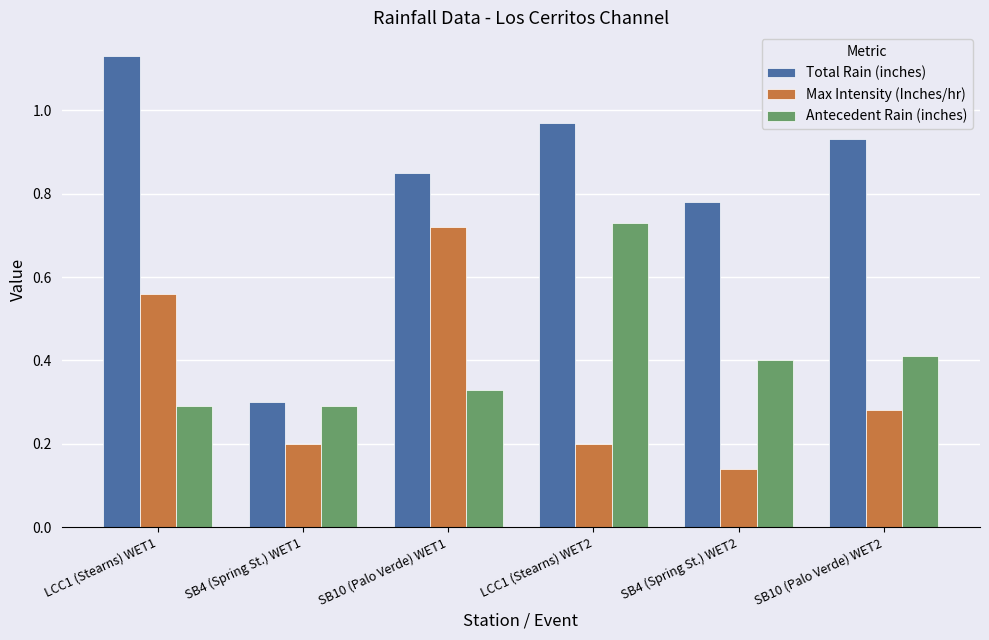

How many groups of bars are there?

6